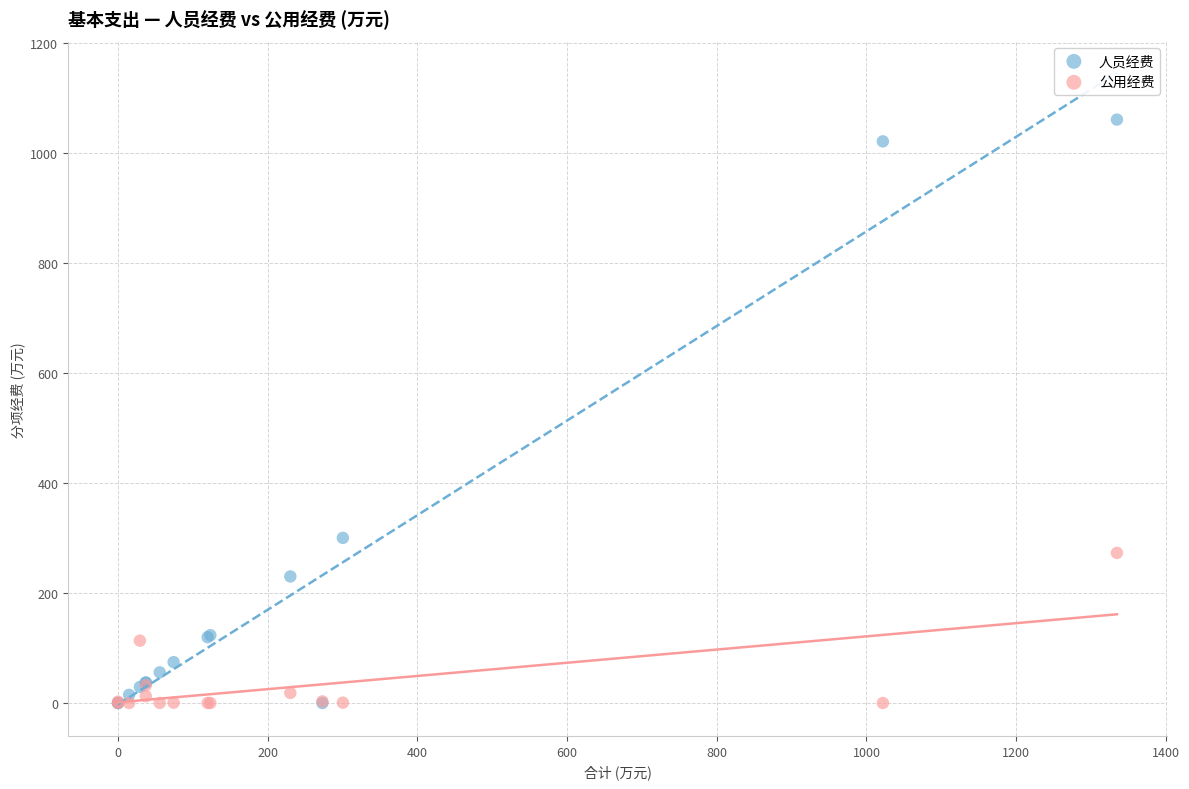

In the 人员经费 series, what Y value is closest to 530?

300.4